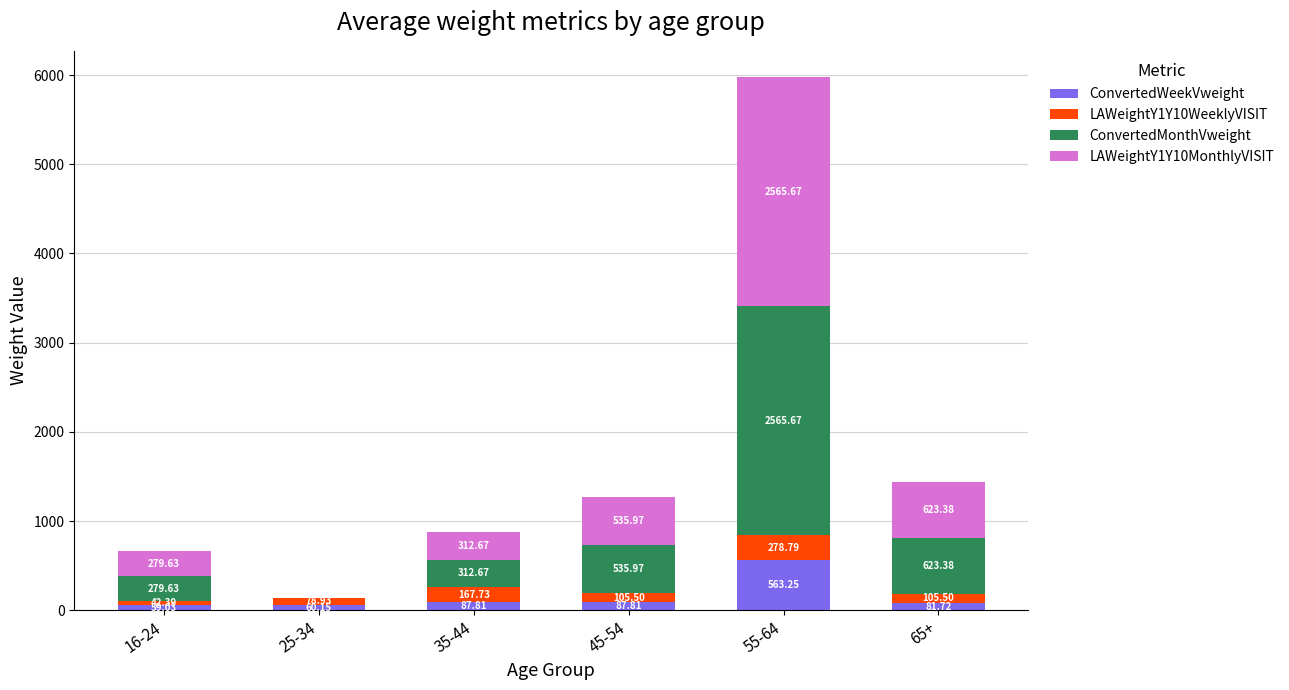

At which category is the sum across all series the highest?

55-64